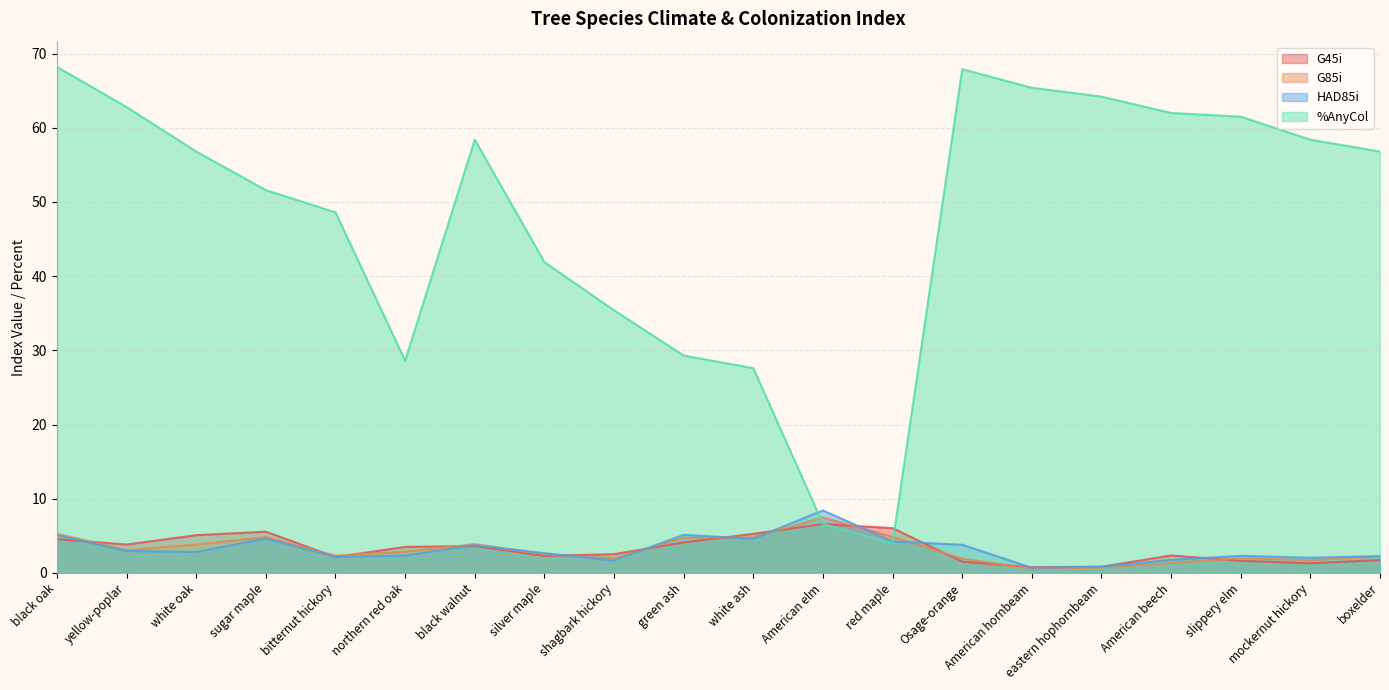

How many interior local peaks does the %AnyCol series have?

2